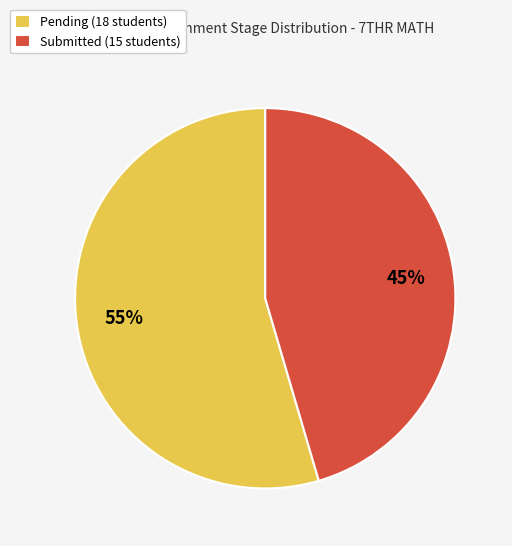

What is the smallest slice in the pie chart?

Submitted (15 students)